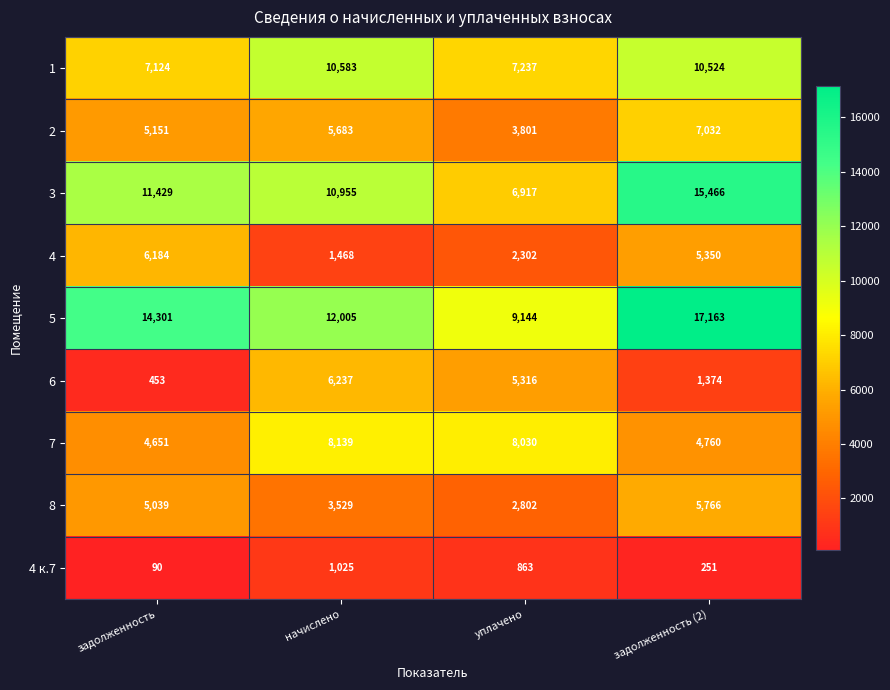

What is the difference between the highest and lowest values at задолженность?

14211